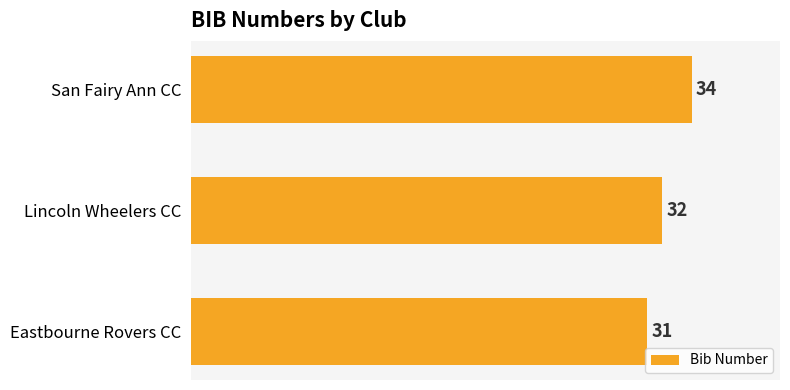

Reading bottom to top, extract all data points from this chart.

Eastbourne Rovers CC=31	Lincoln Wheelers CC=32	San Fairy Ann CC=34